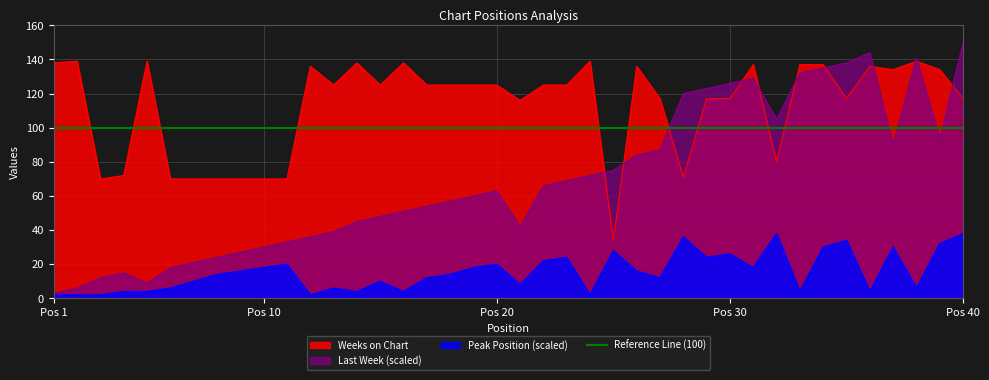

Between 12 and 25, which series saw the biggest shift?

Weeks on Chart